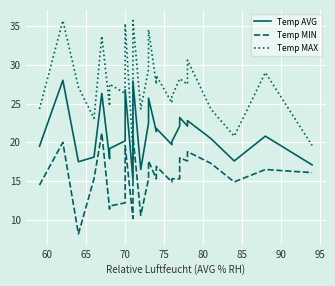

List the series in order of their overall mean, highest first.

Temp MAX, Temp AVG, Temp MIN